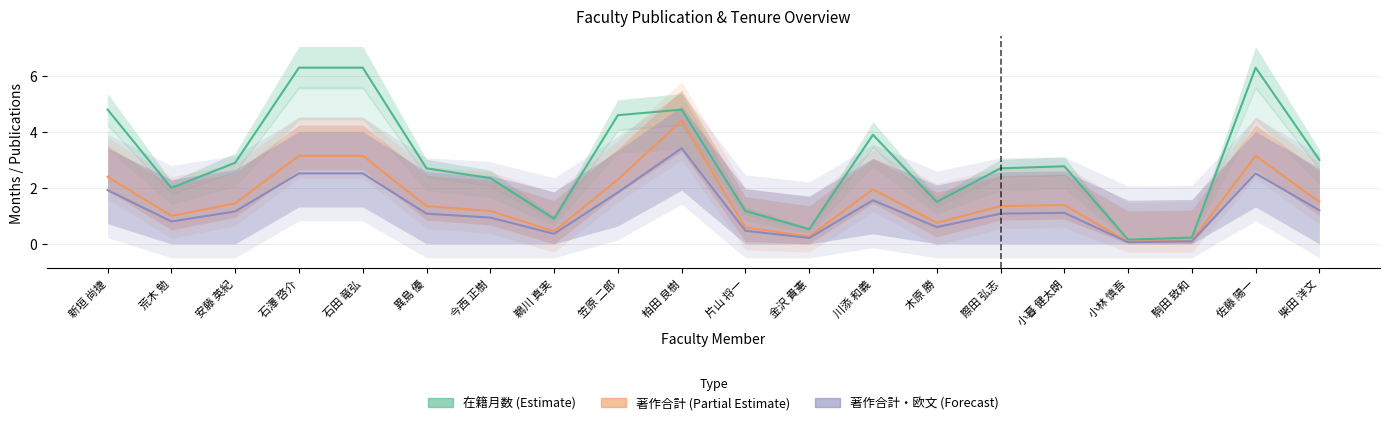

What are all the series names shown in the legend?

在籍月数 (Estimate), 著作合計 (Partial Estimate), 著作合計・欧文 (Forecast)